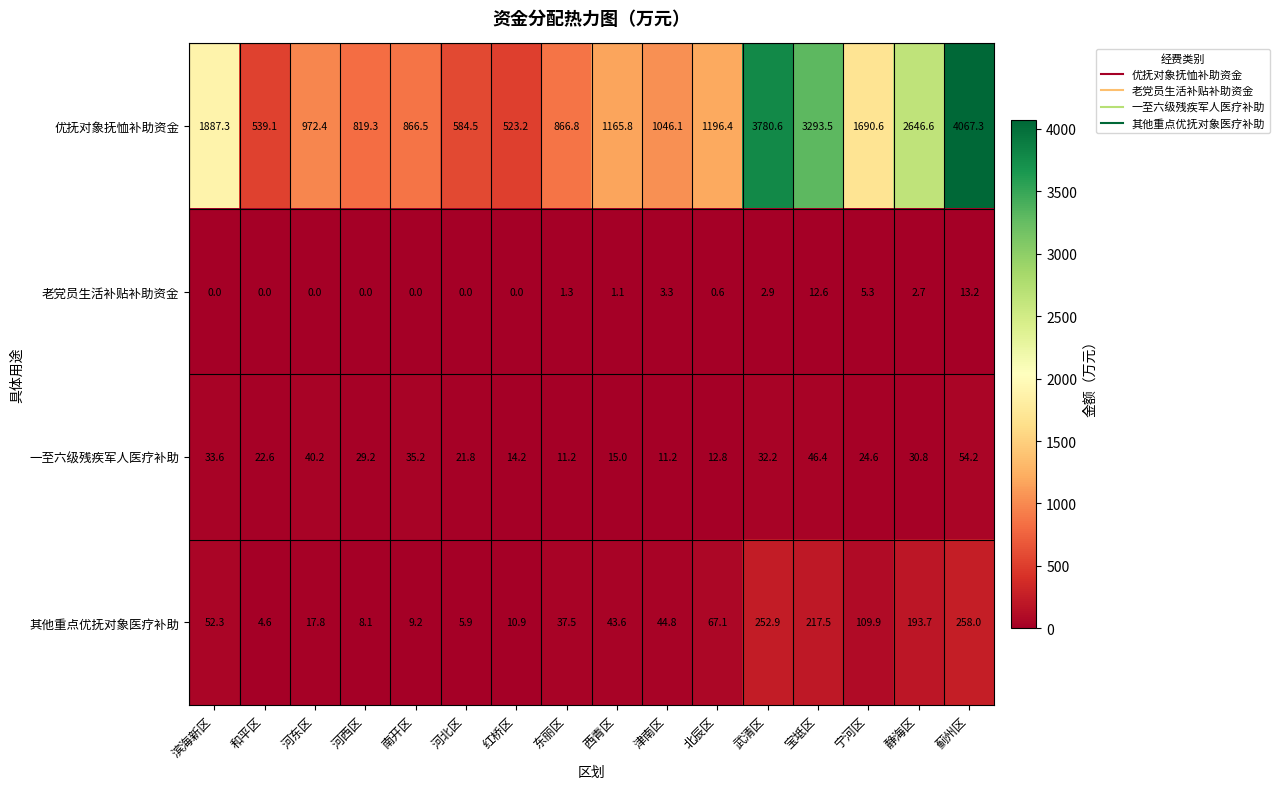

Where does the 老党员生活补贴补助资金 series first go above 1?

东丽区